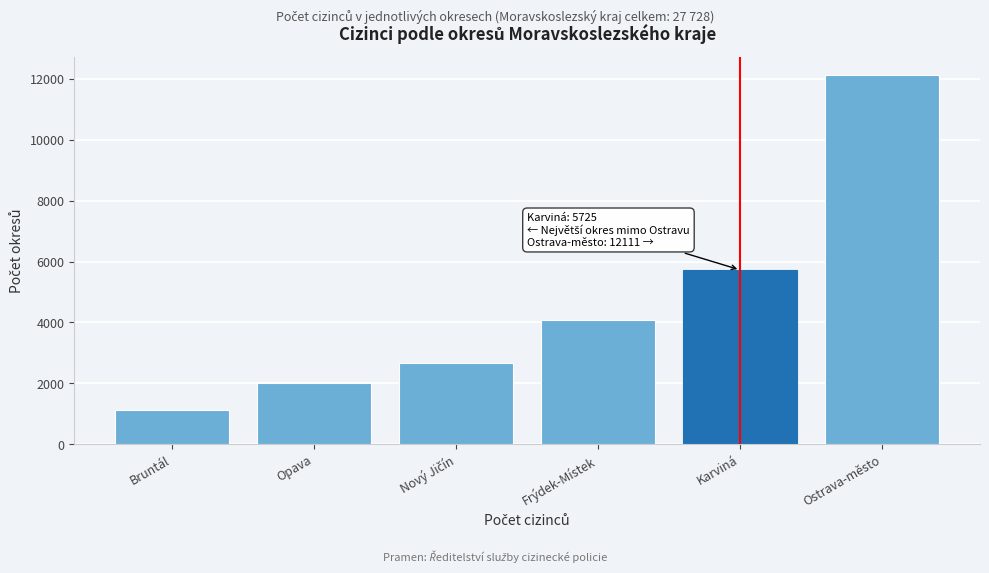

Reading left to right, list all the values displayed in this chart.

1144	2017	2663	4068	5725	12111